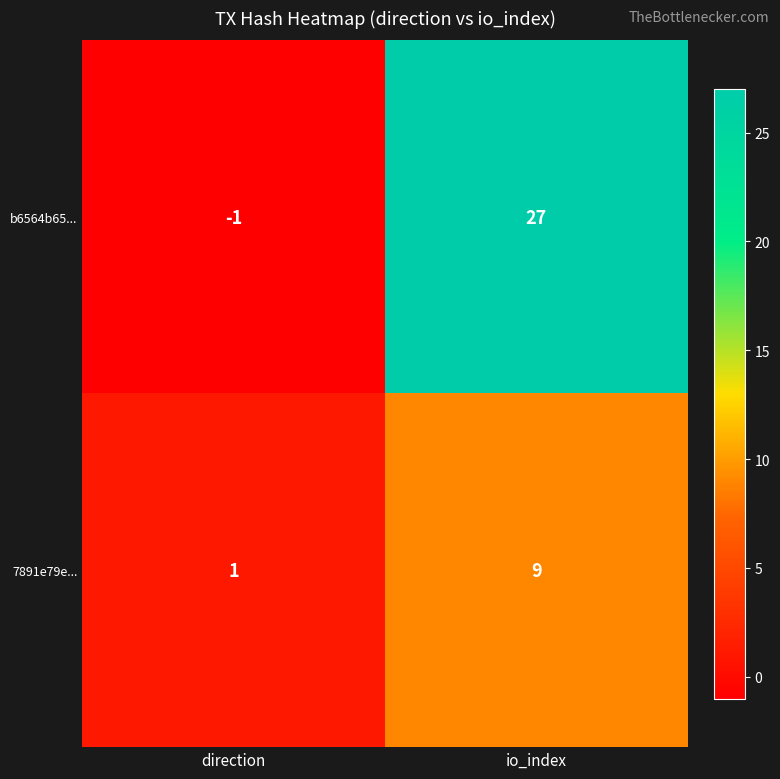

At which category does the chart reach its peak across all series?

io_index